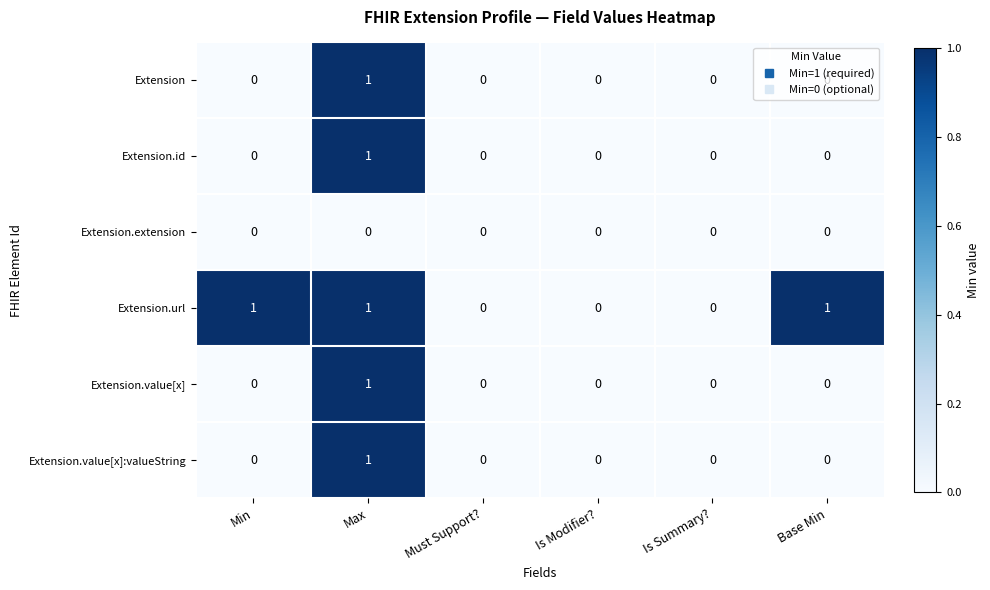

How many Extension.url values are between 0 and 1?

6